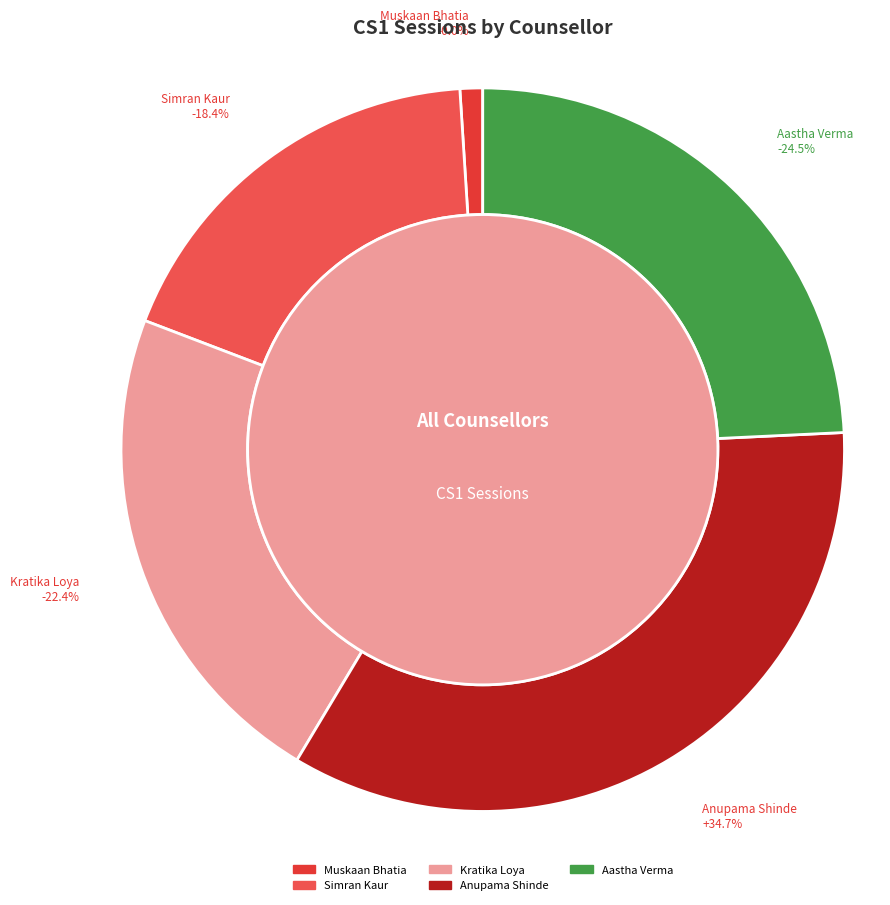

What percentage is NOT represented by Anupama Shinde?

65.3%